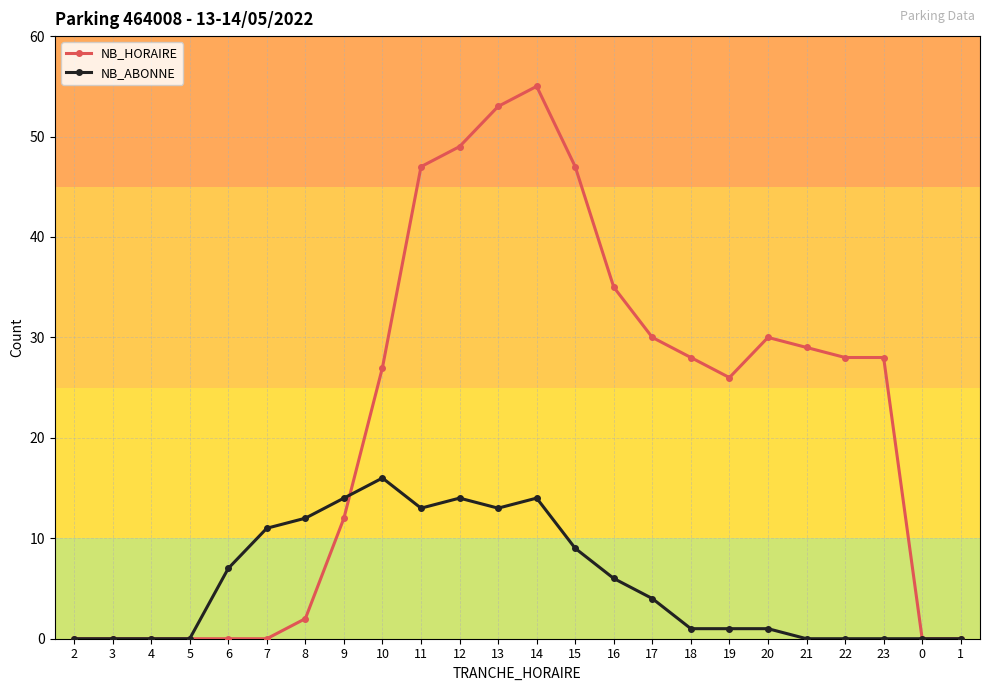

Is the value of NB_HORAIRE at 11 greater than the value of NB_ABONNE at 10?

Yes